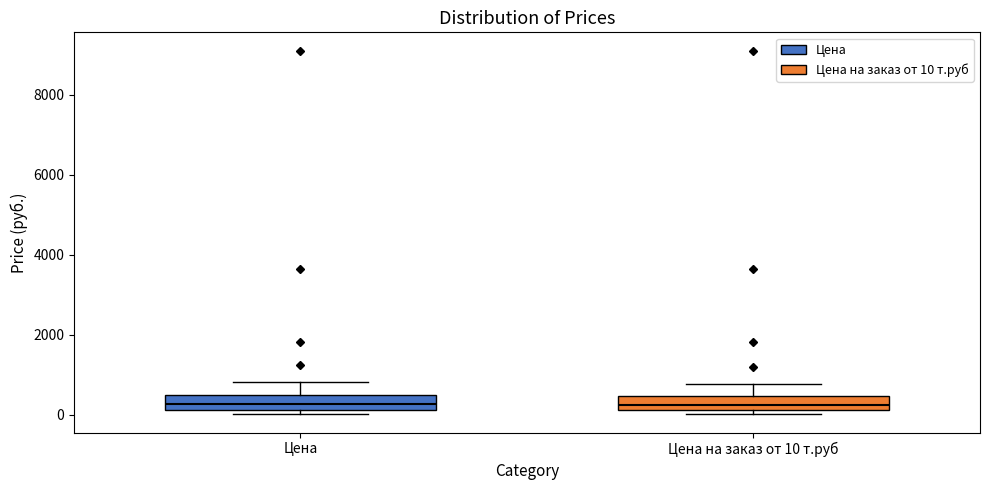

Where is the upper edge of the box for Цена на заказ от 10 т.руб on the y-axis? The values are not printed on the chart, so give them approximately, as read against the axis.

400